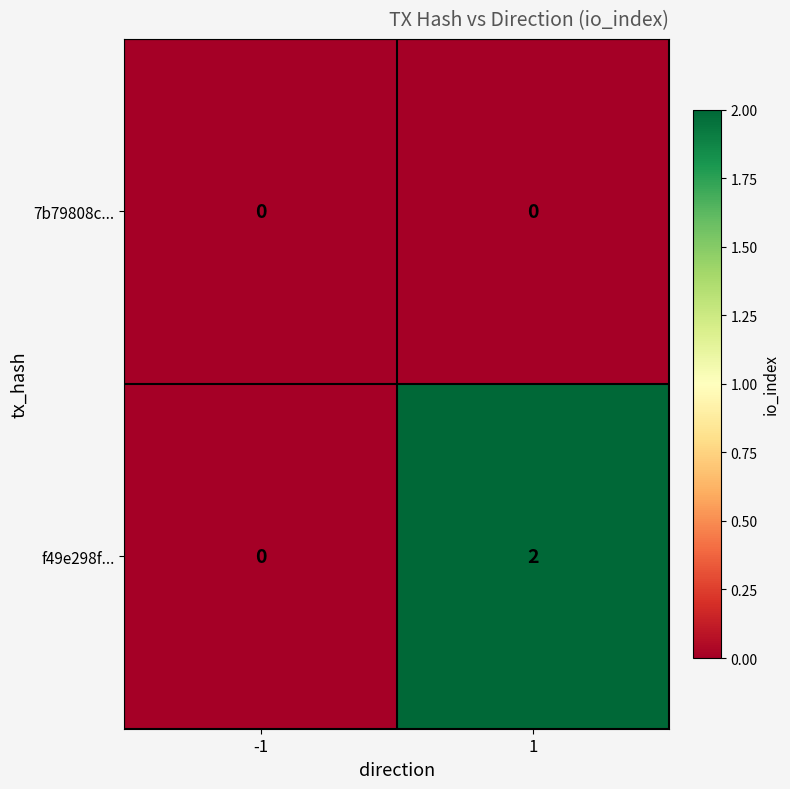

Reading right to left, transcribe all the data shown in this chart.

7b79808c...: 1=0	-1=0
f49e298f...: 1=2	-1=0